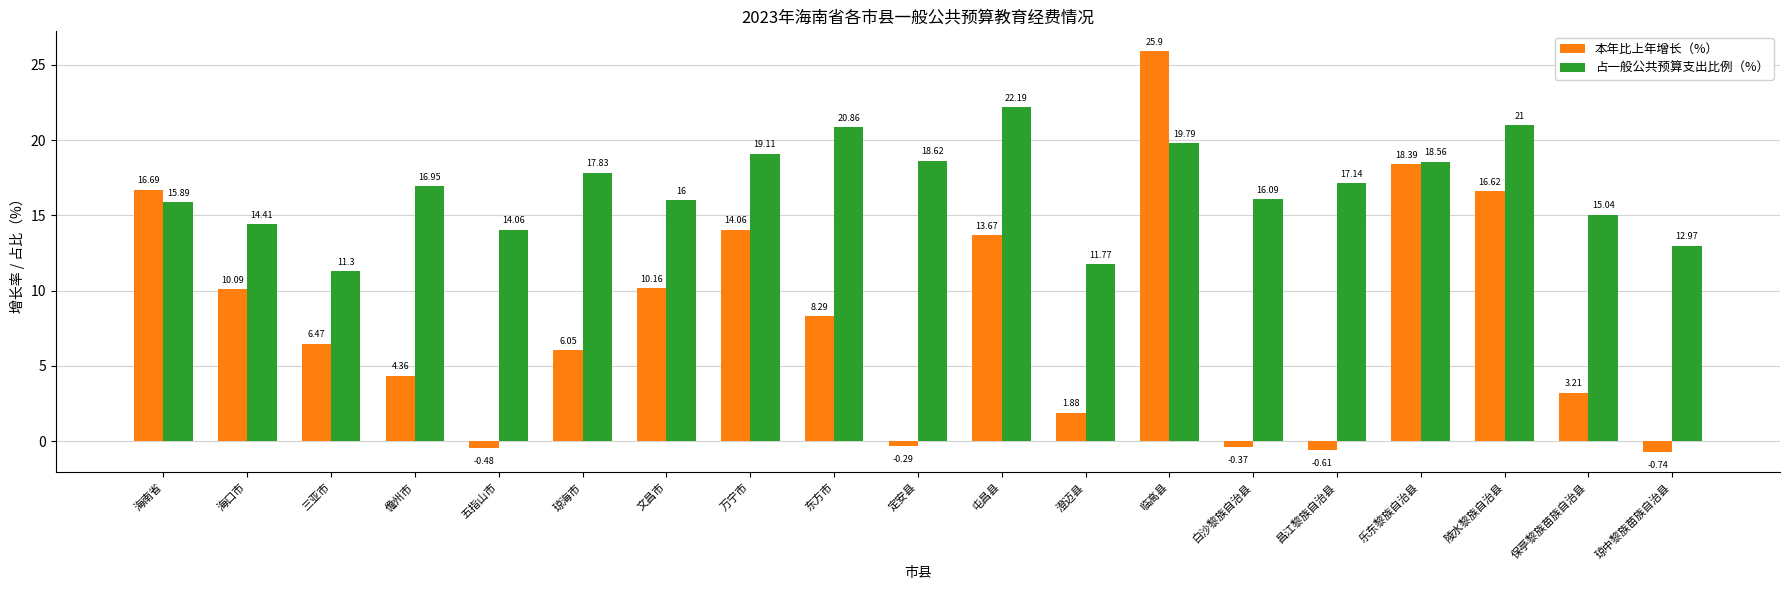

What is the maximum value shown in the chart?

25.9